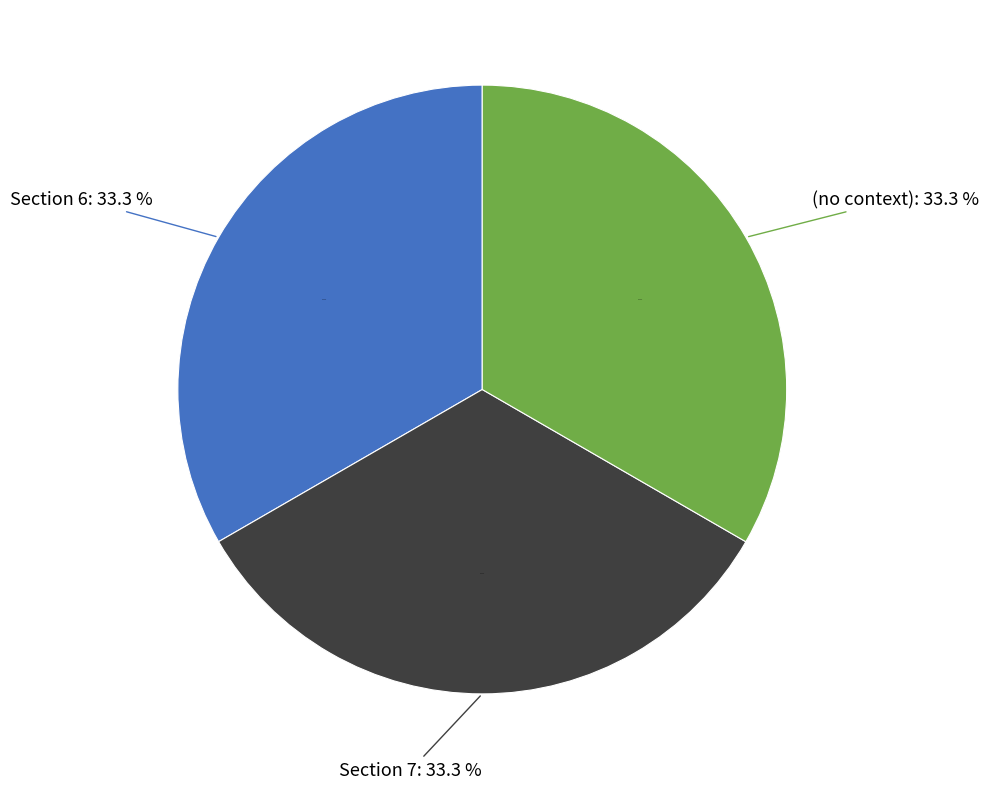

What percentage is the Section 7 slice, to the nearest percent?

33%